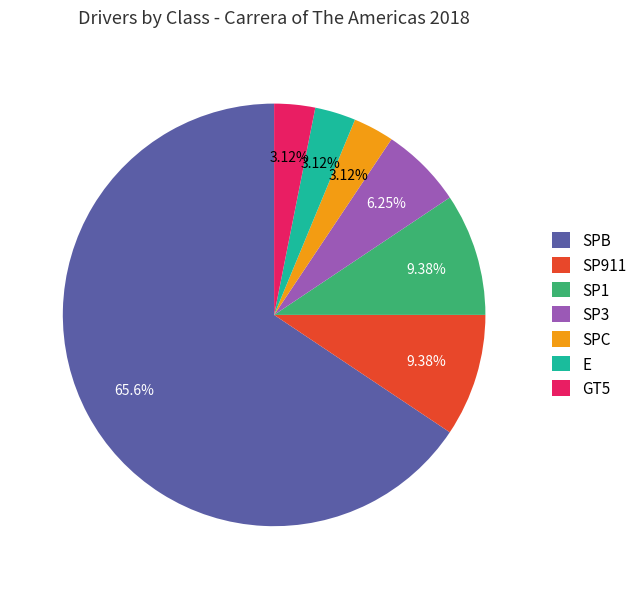

Is the sum of GT5 and SPC greater than half?

No